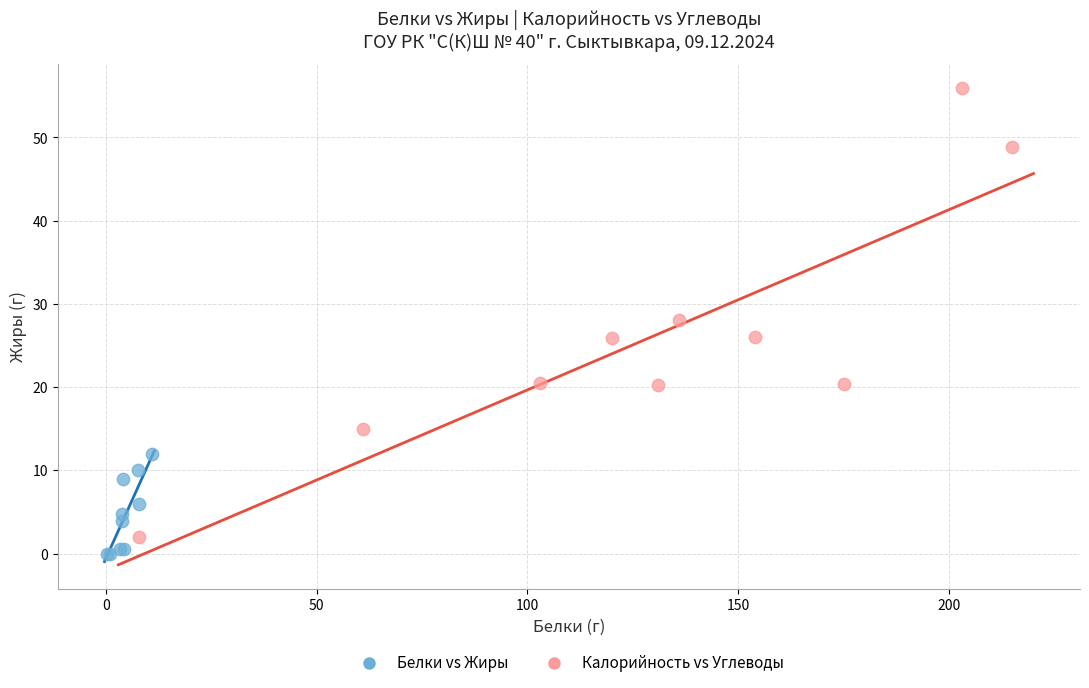

Which series reaches the maximum Y coordinate?

Калорийность vs Углеводы